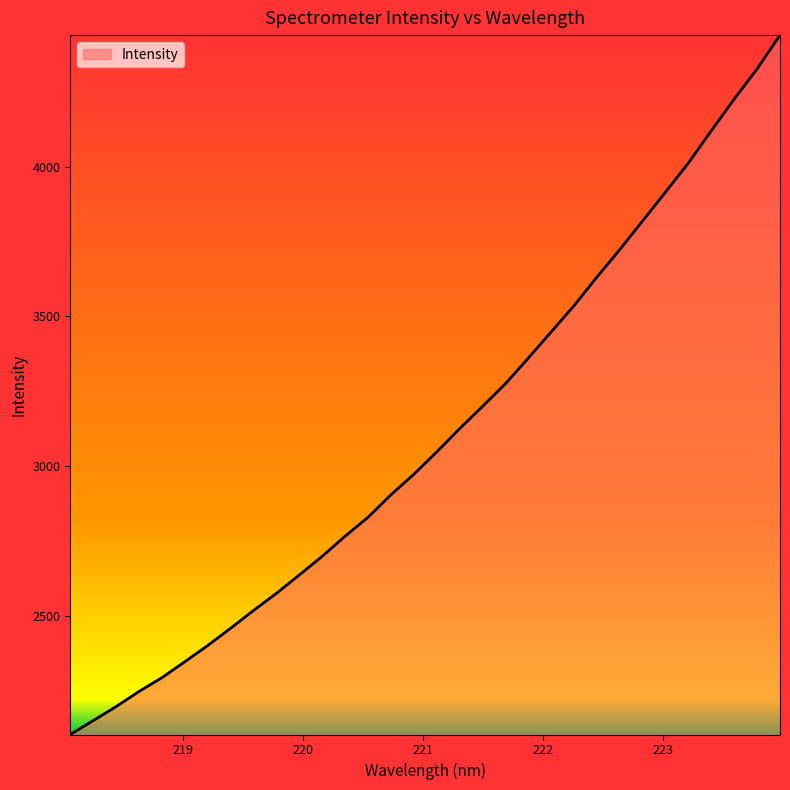

What is the minimum value shown in the chart?

2102.6